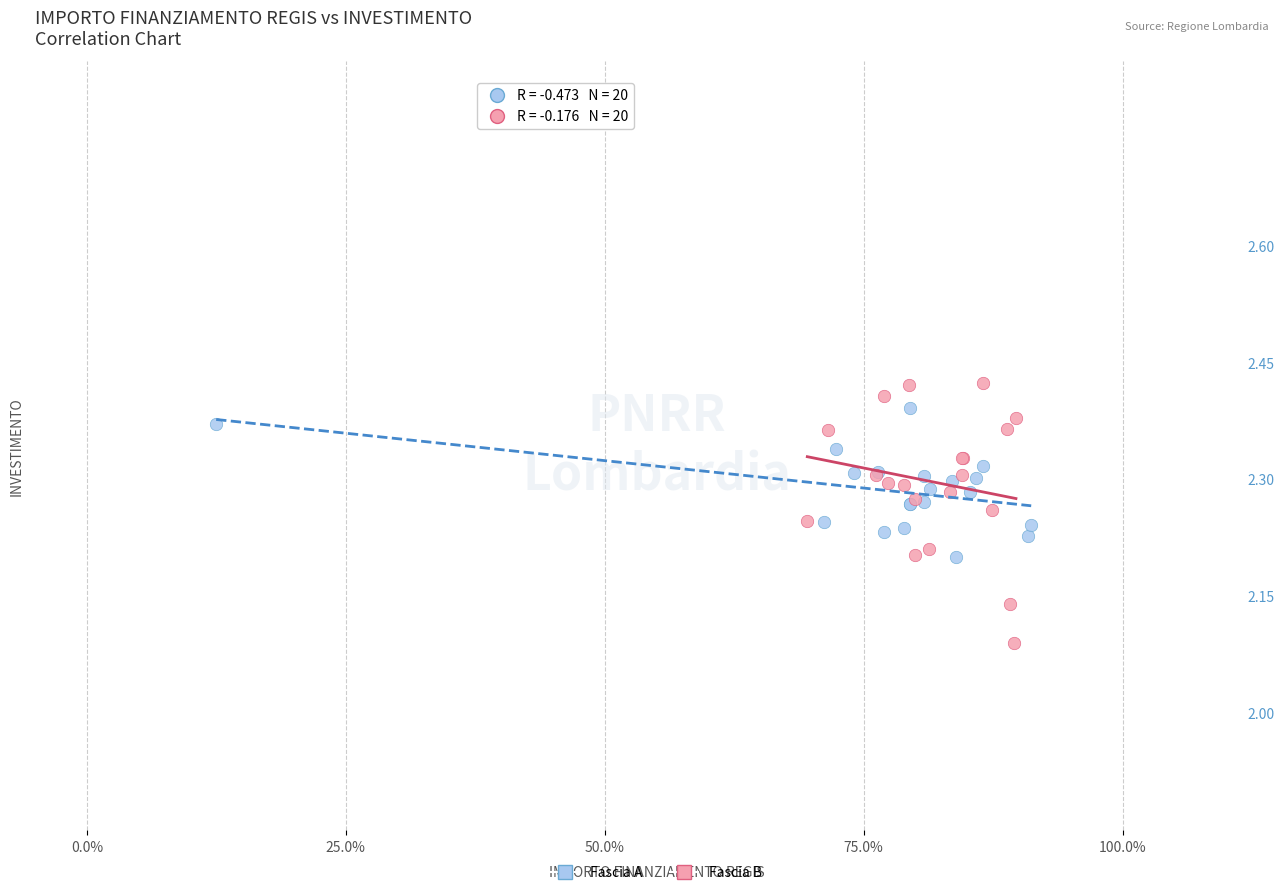

Which series has the largest Y range (max minus min)?

Fascia B